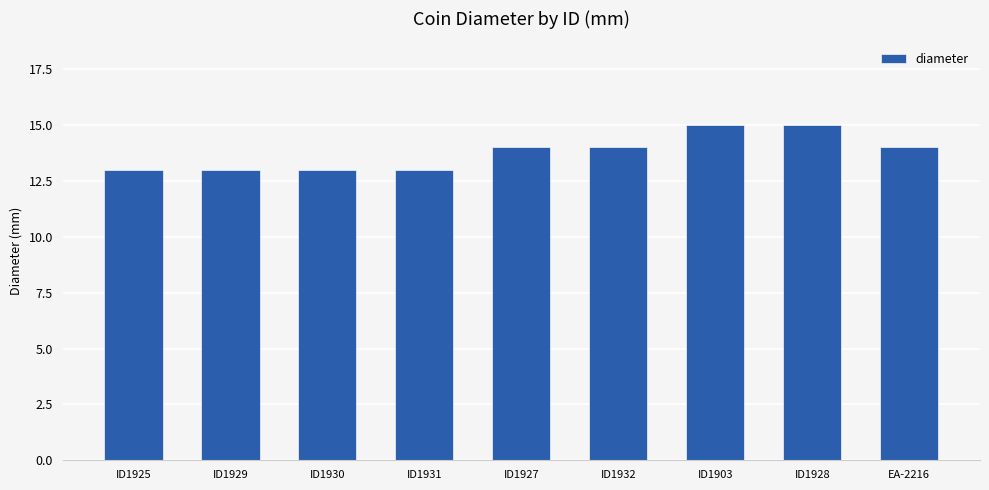

What is the difference between the second highest and minimum values?

2